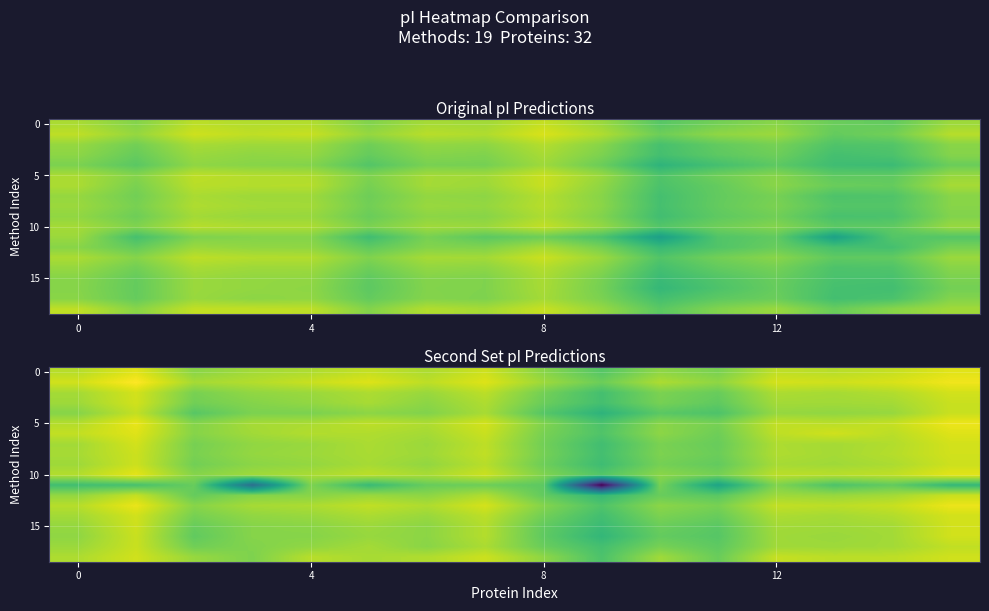

At which category does the chart reach its minimum across all series?

9